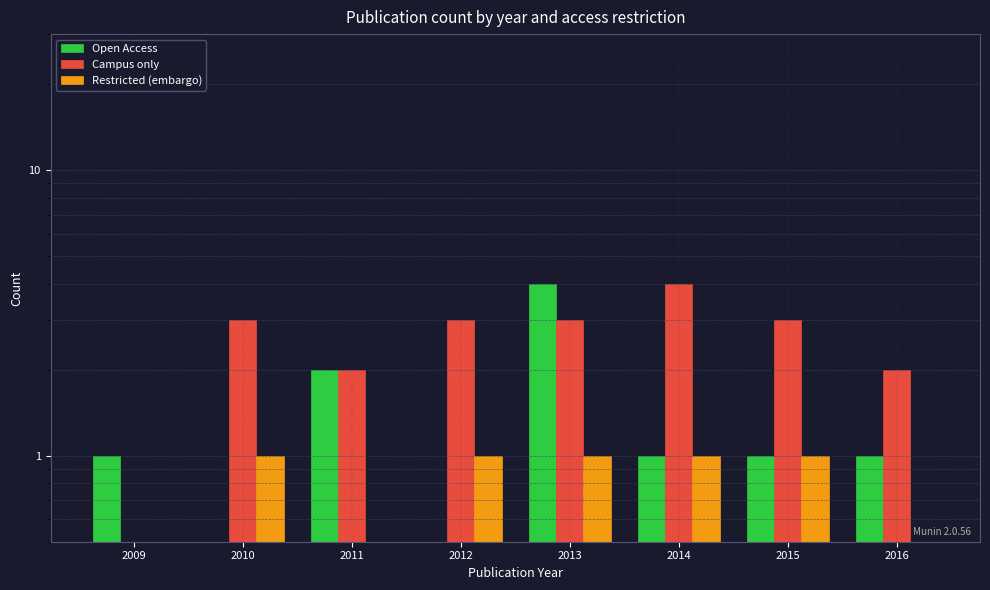

Which category has the highest value across all series?

2013